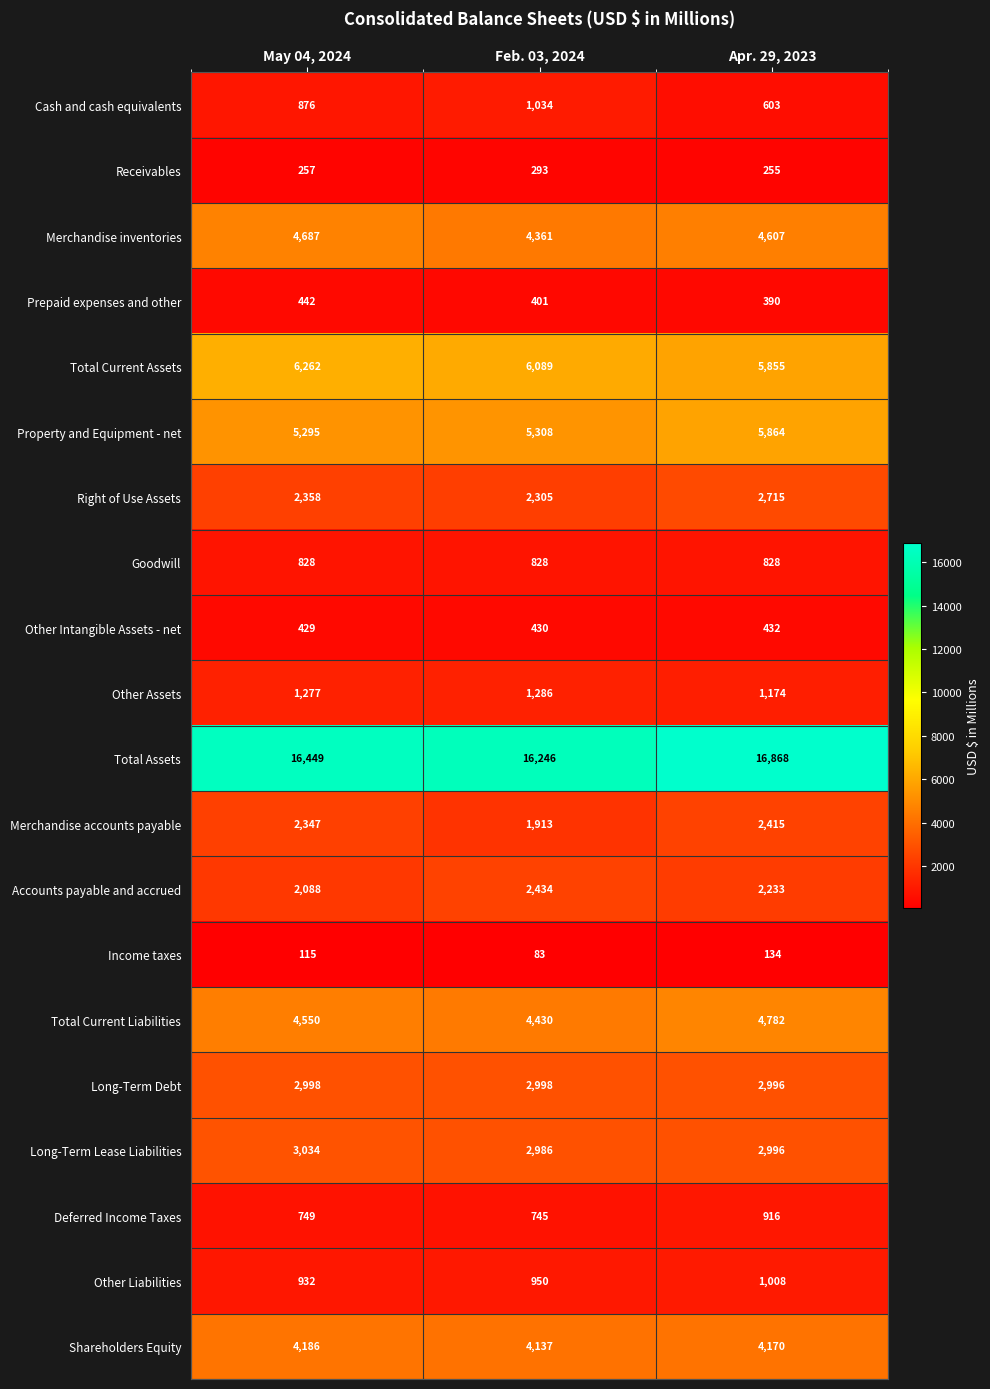

What is the difference between the Total Assets values at May 04, 2024 and Feb. 03, 2024?

203